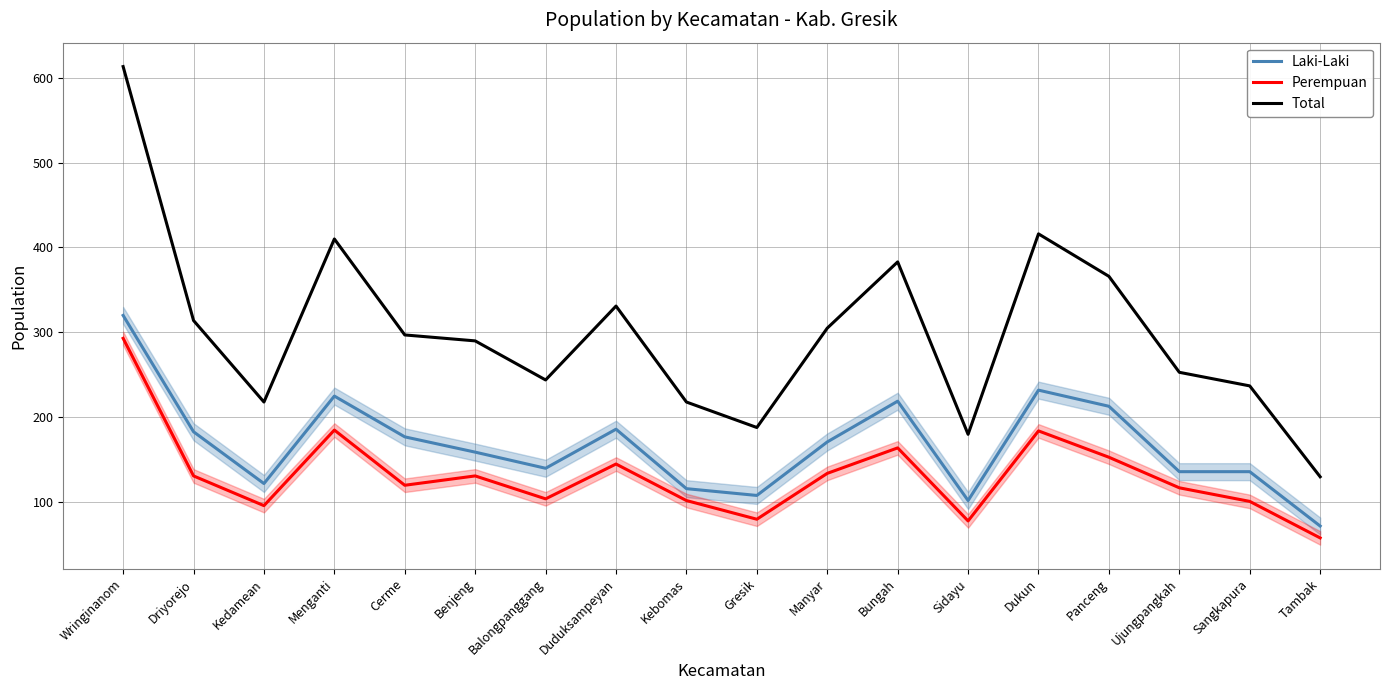

How many lines are shown in the chart?

3